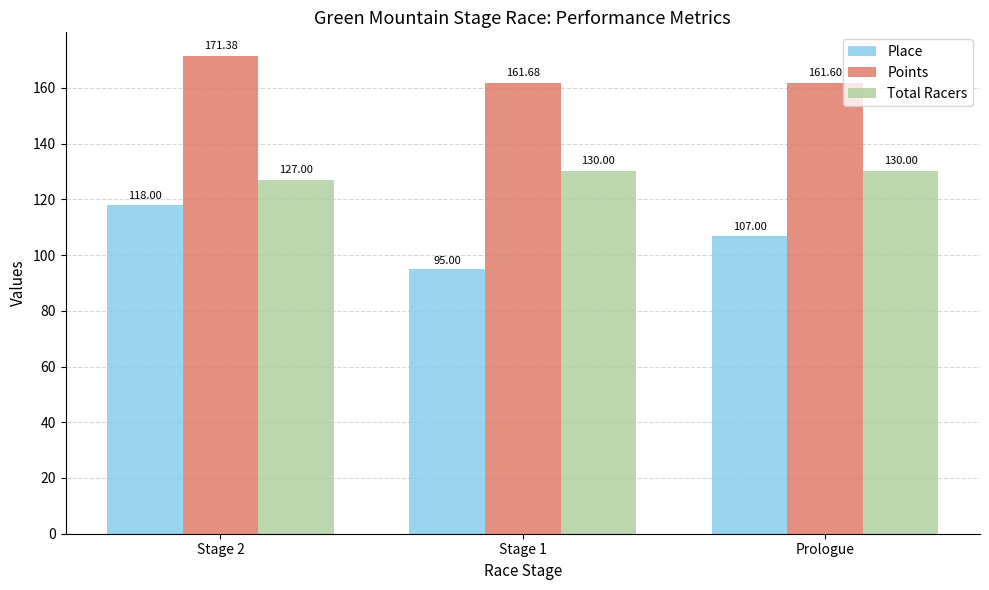

How many data points in Total Racers are less than 130?

1